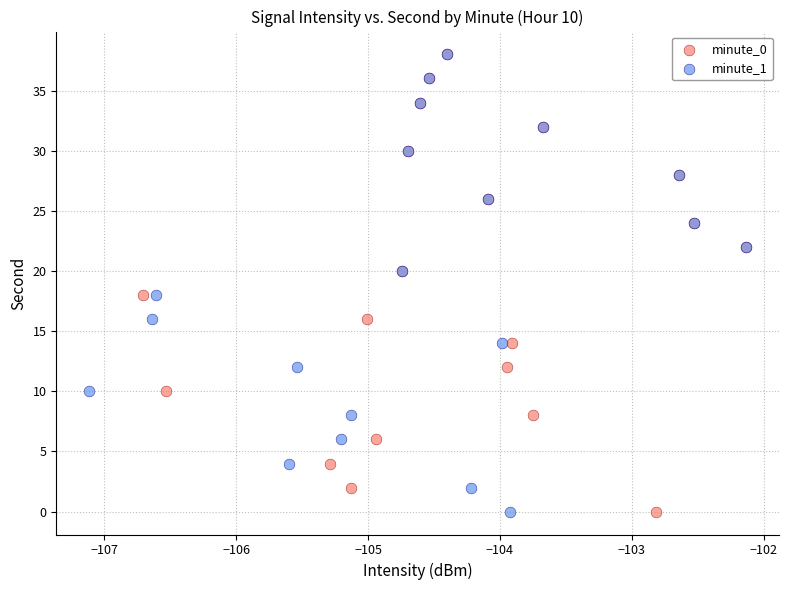

What are all the series names shown in the legend?

minute_0, minute_1